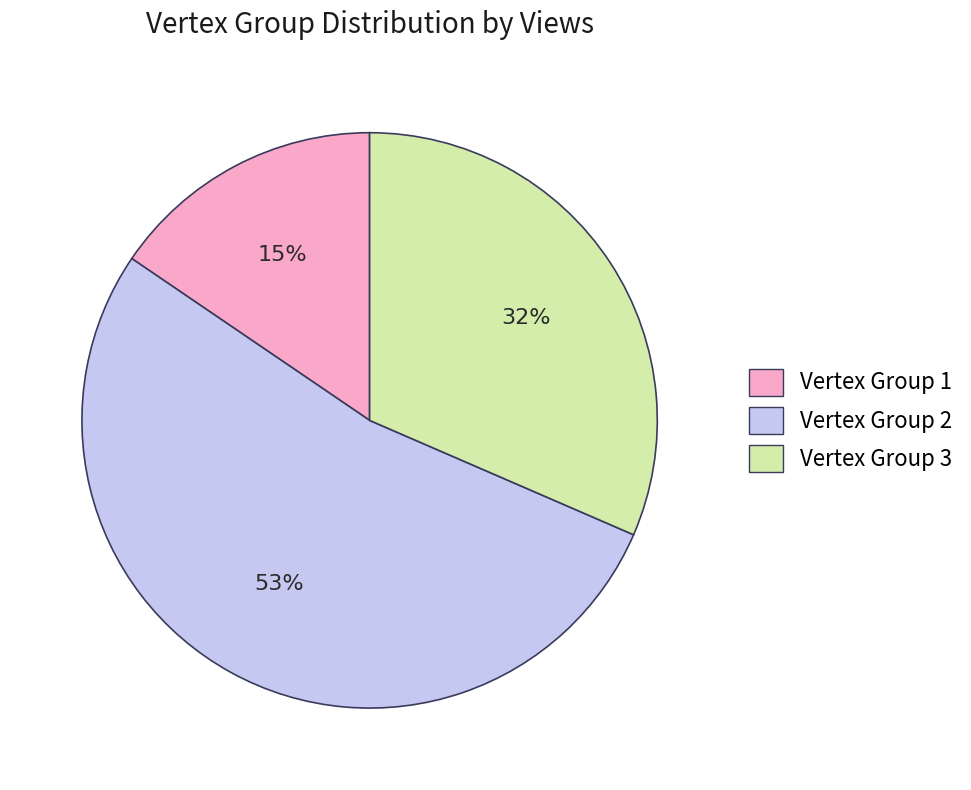

The Vertex Group 3 slice represents 19% of the pie. True or false?

False